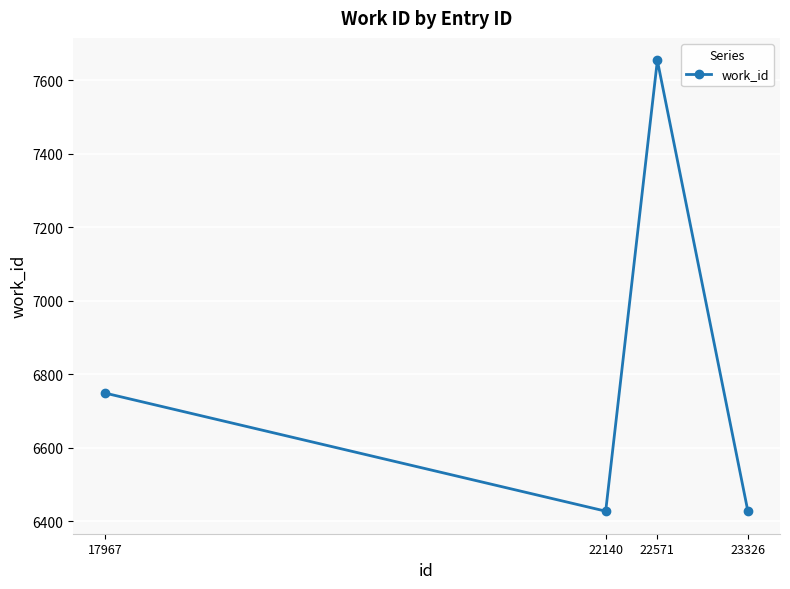

Is it true that the value at 22571 is 10978?

False